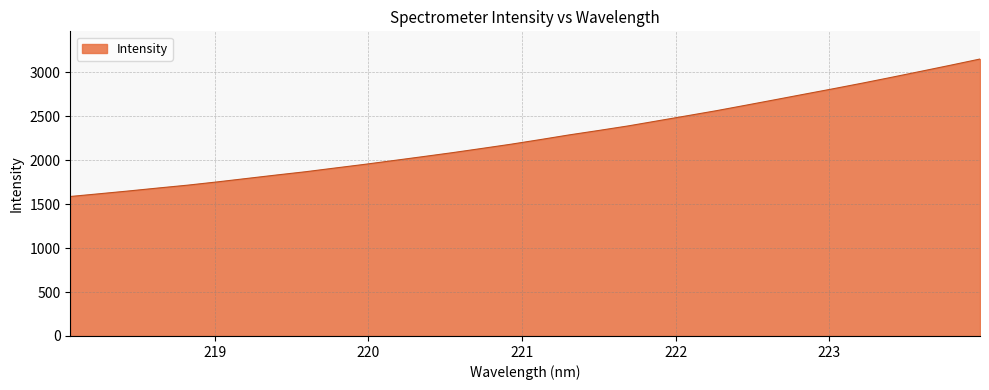

What is the difference between the maximum and minimum values?

1565.2